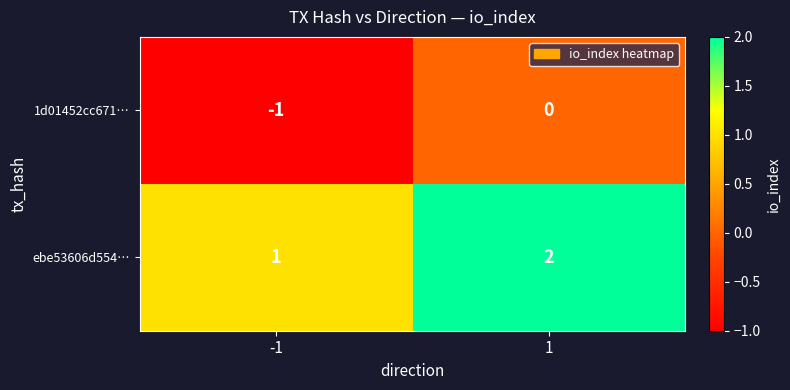

Which series has the largest total across all categories?

ebe53606d554…